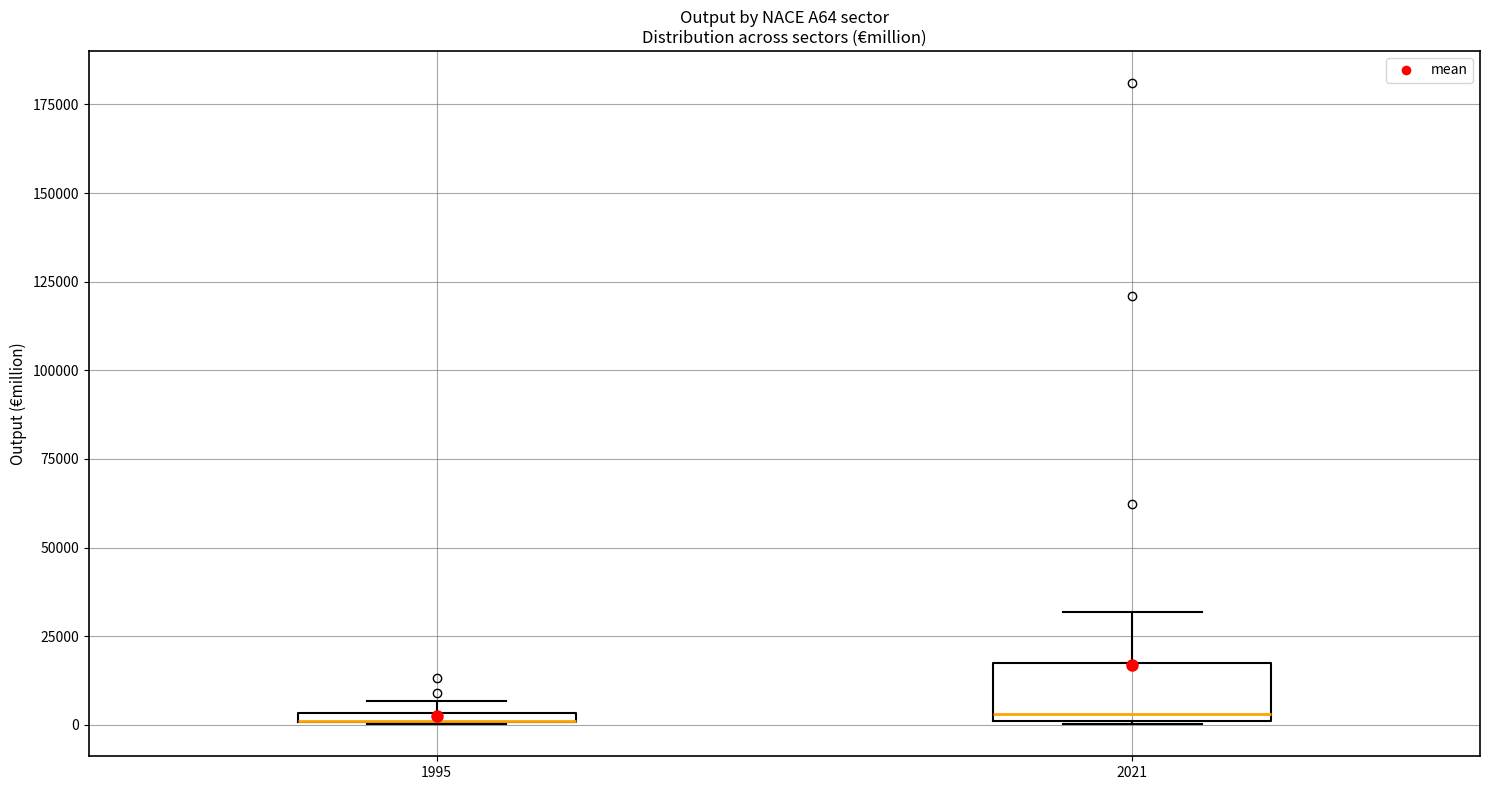

Where is the lower edge of the box at x = 1995 on the y-axis? The values are not printed on the chart, so give them approximately, as read against the axis.

0